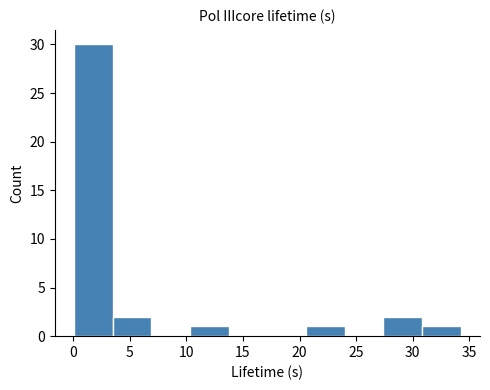

What is the height of the bar covering 3.5 to 7.0 on the x-axis? Neither the bar edges nor the heights are printed on the chart, so give them approximately, as read against the axes.

2